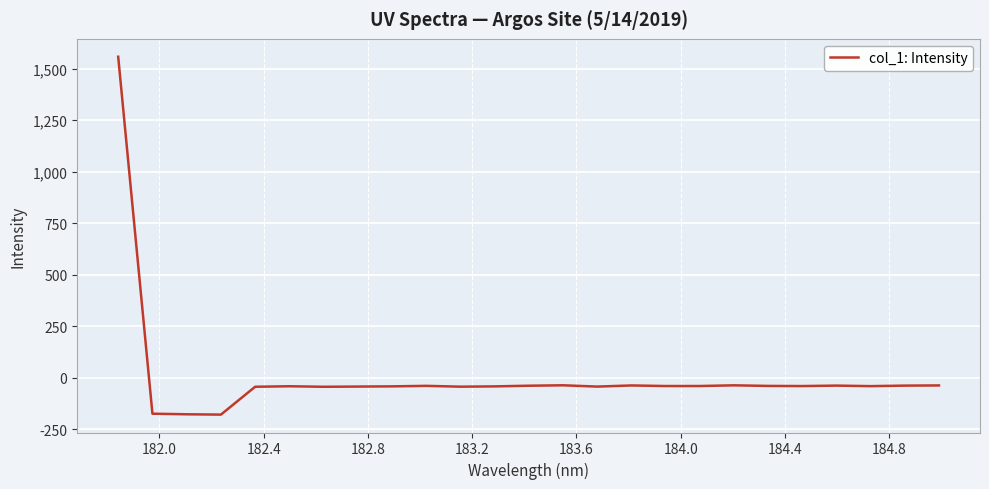

What is the maximum value shown in the chart?

1558.1